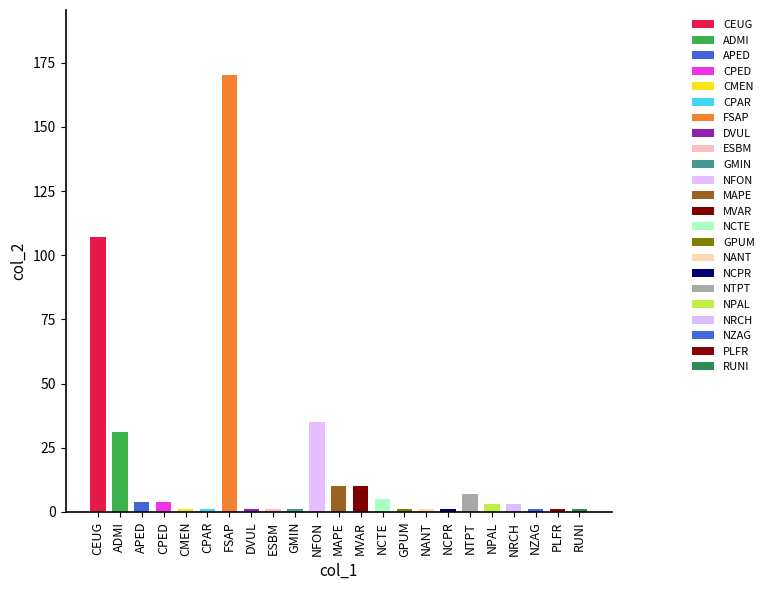

Approximately how many times larger is the value at CMEN compared to NRCH?

0.3